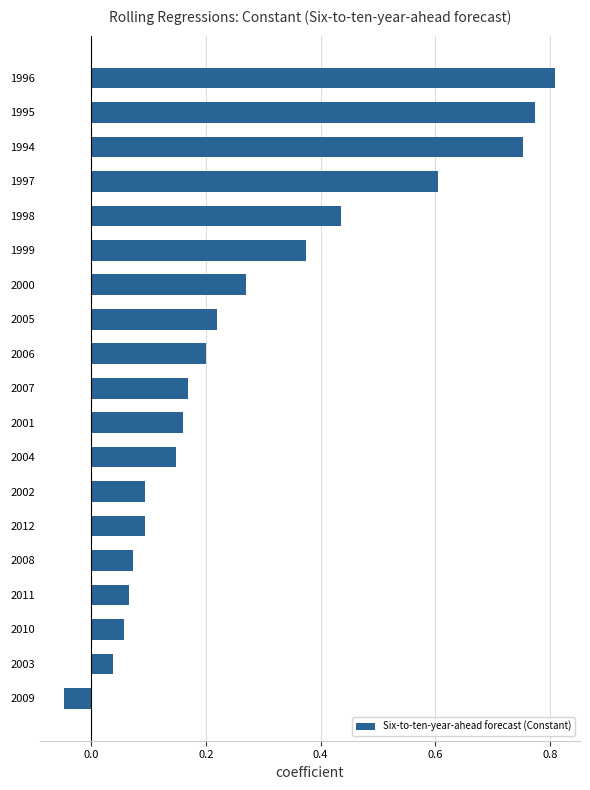

Is it true that the value at 2003 is 0.1?

False